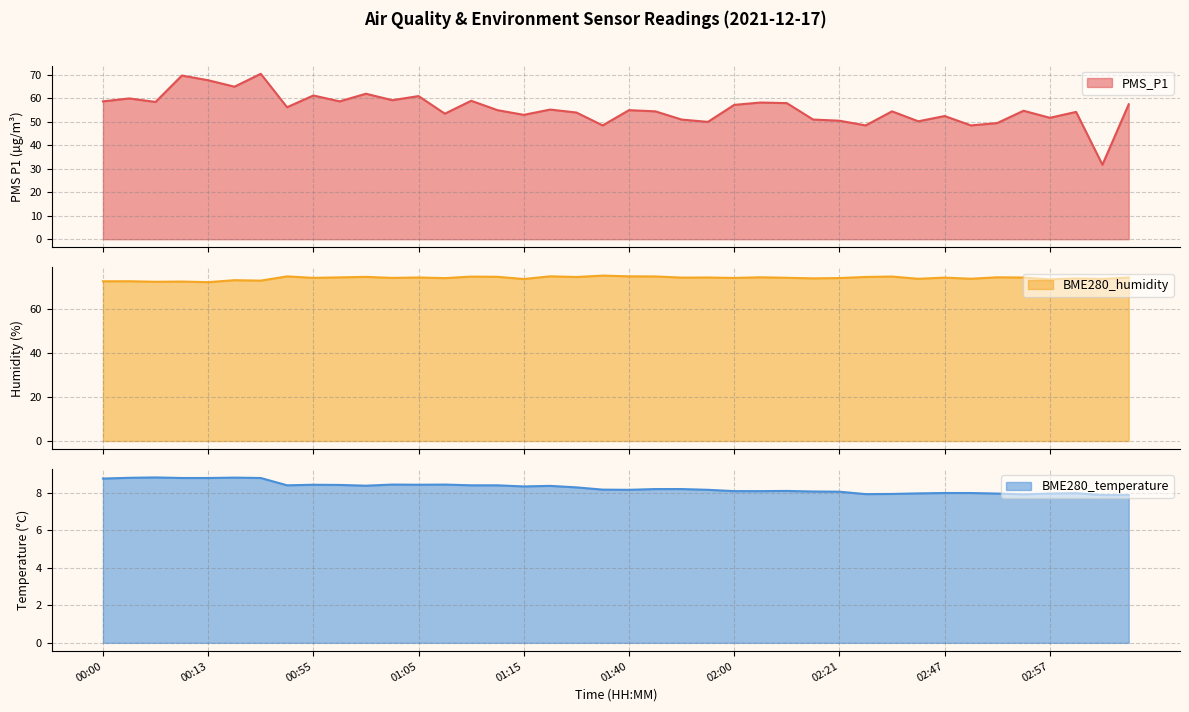

At which category is the sum across all series the highest?

00:18